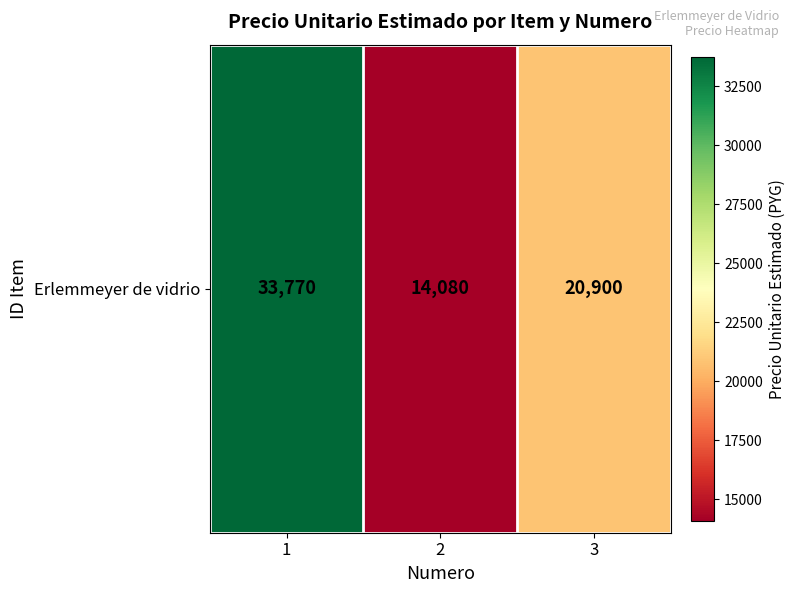

What is the sum of all values?

68750